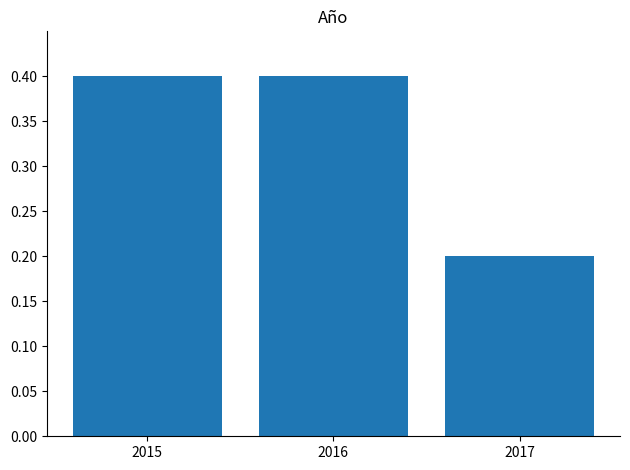

What is the difference between the maximum and minimum values?

0.2